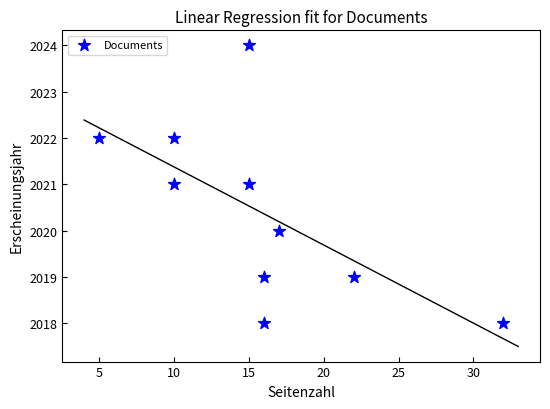

What is the range of Y values (max minus min)?

6